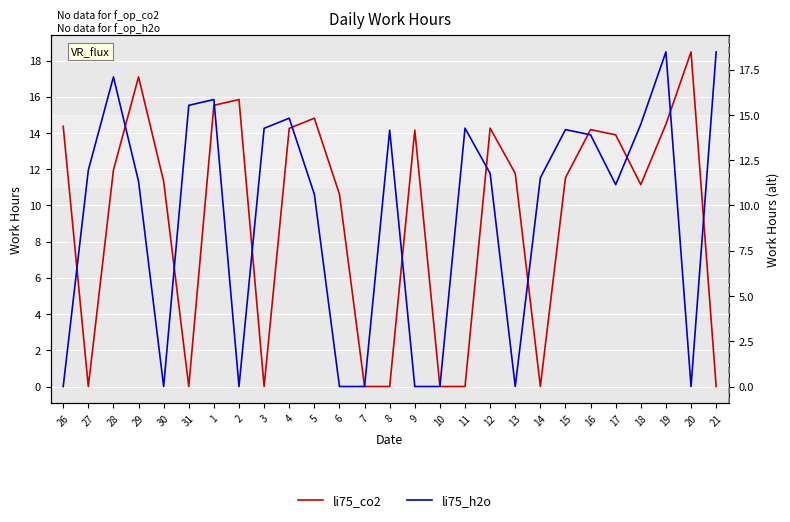

What is the sum of all li75_h2o values?

253.9